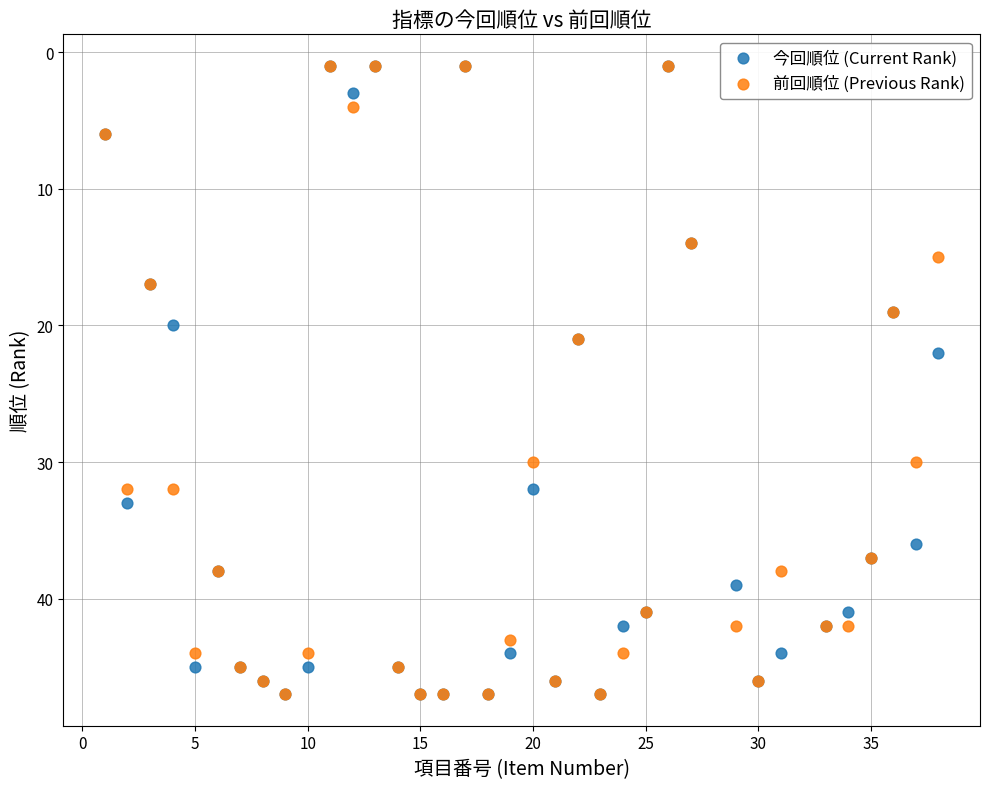

Across all series, what Y value is closest to 24?

22